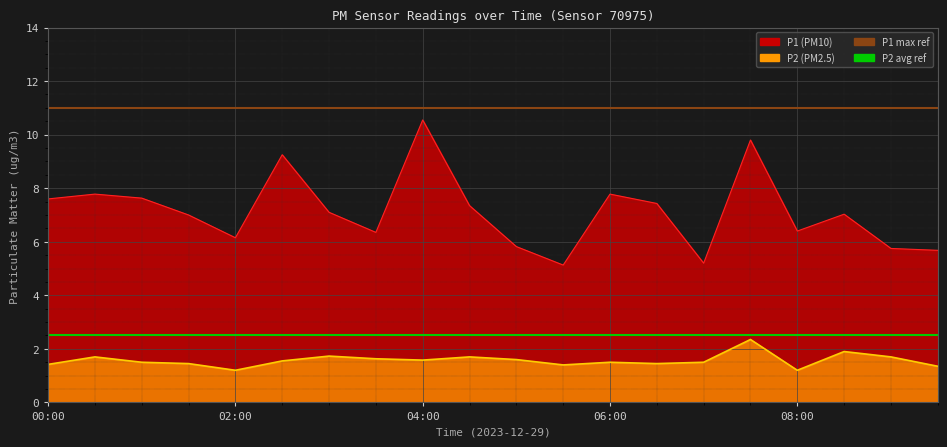

What is the sum of the P1 max ref values at 02:00 and 00:00?

22.0